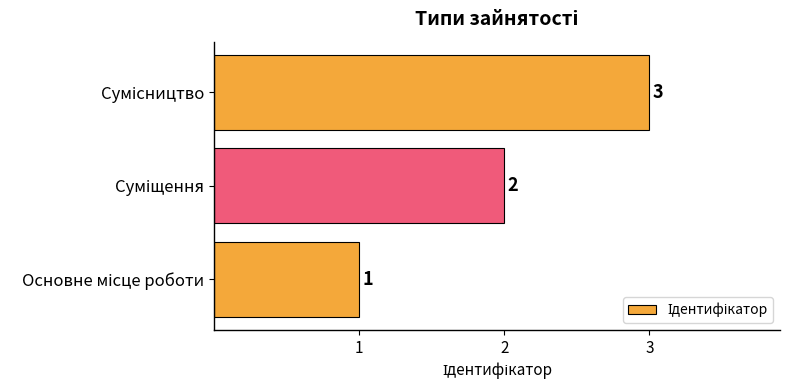

What is the greatest value displayed?

3